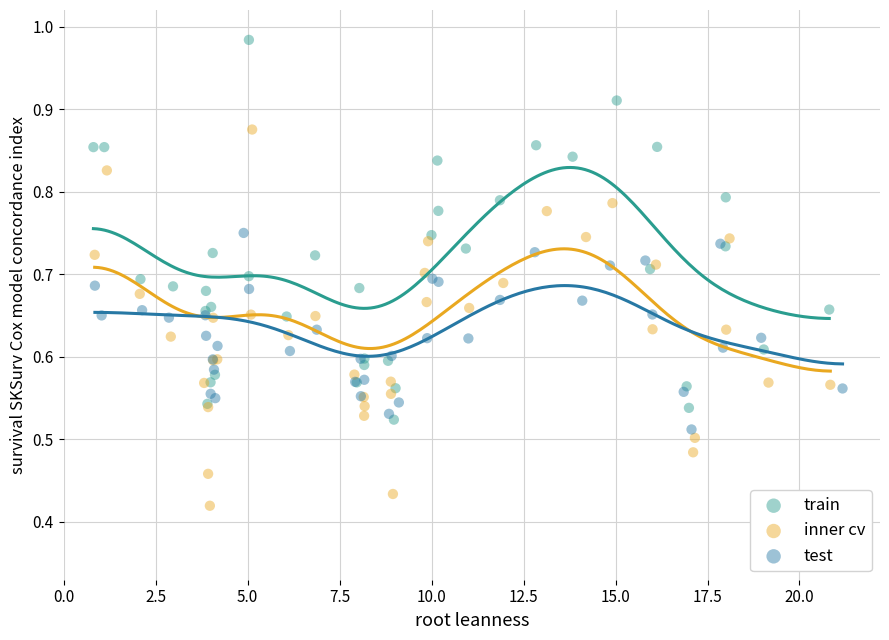

Which series reaches the minimum Y coordinate?

inner cv